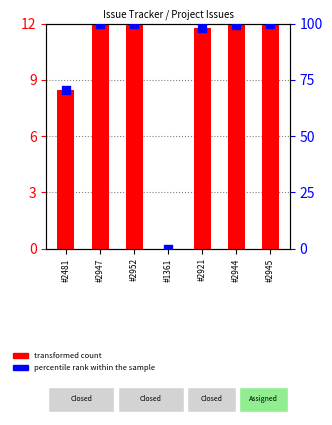

What is the total value across all series at #2952?

112.0